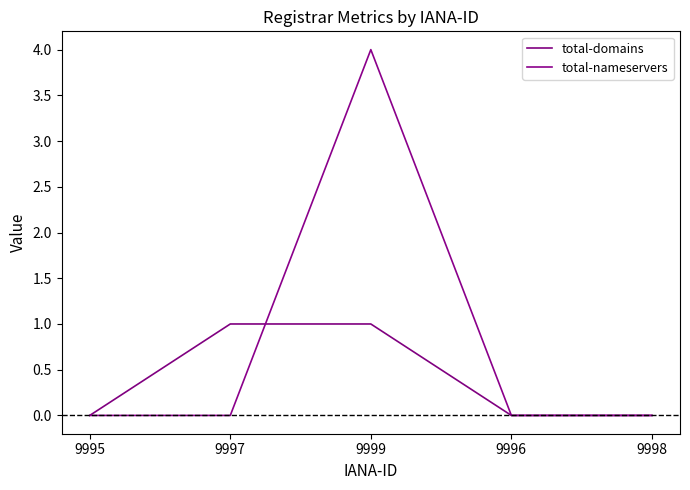

Count the total-nameservers values in the range 0 to 1.

4